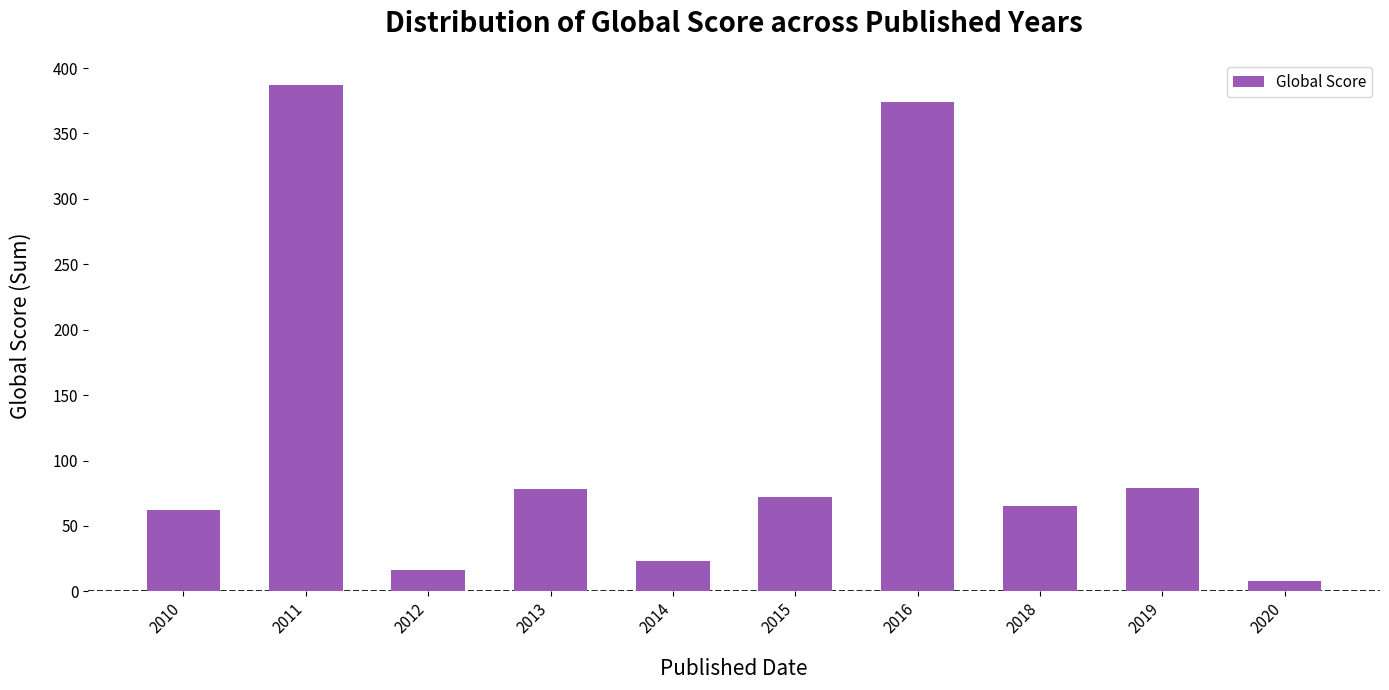

What is the maximum value shown in the chart?

387